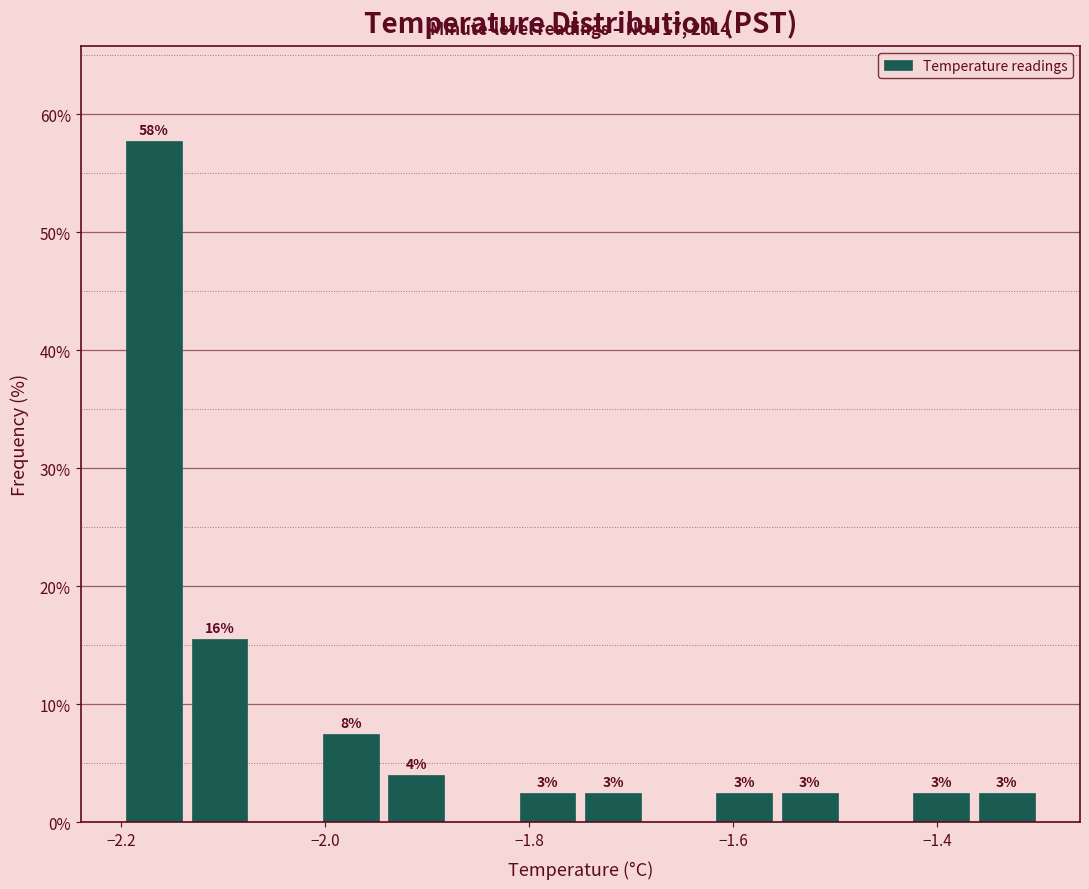

Read against the x-axis, roughly where is the centre of the tallest bar?

-2.16